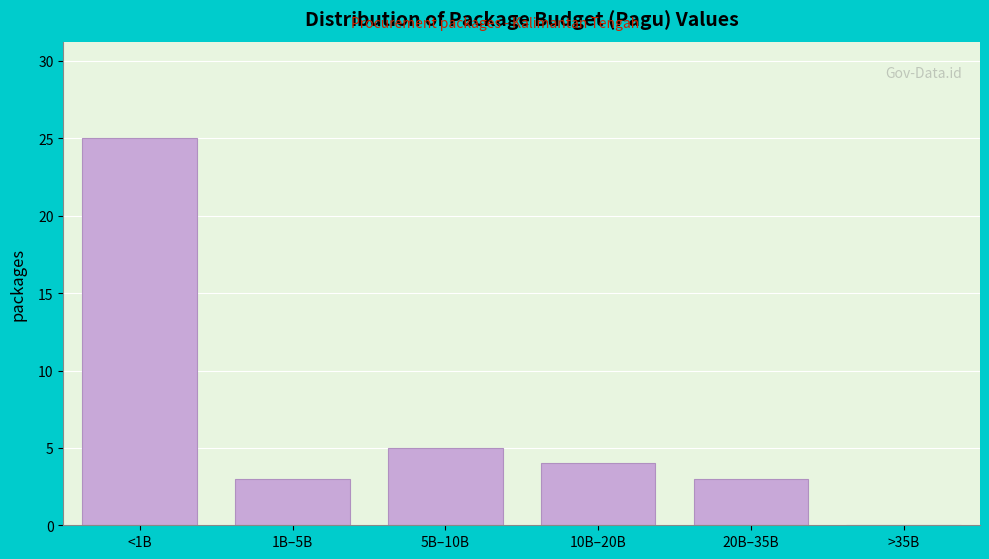

Reading left to right, extract all data points from this chart.

<1B=25	1B–5B=3	5B–10B=5	10B–20B=4	20B–35B=3	>35B=0